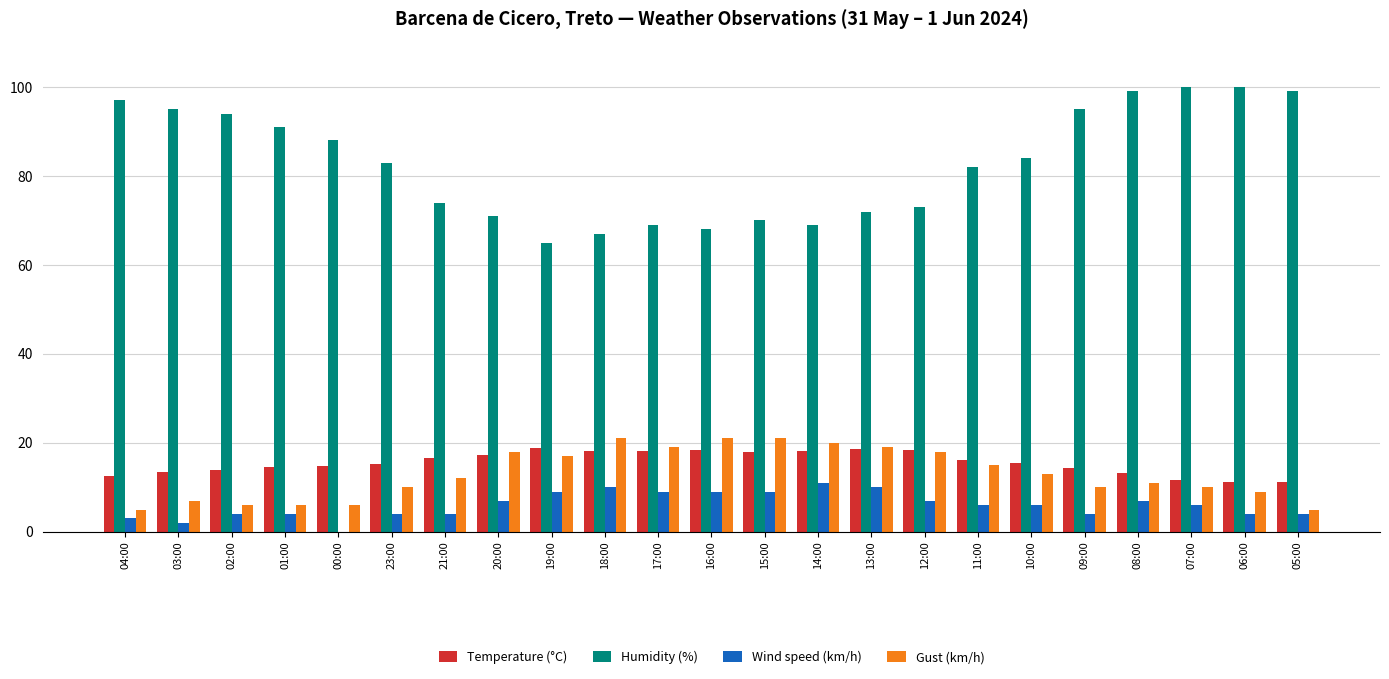

Where does the Humidity (%) series first go above 83?

04:00